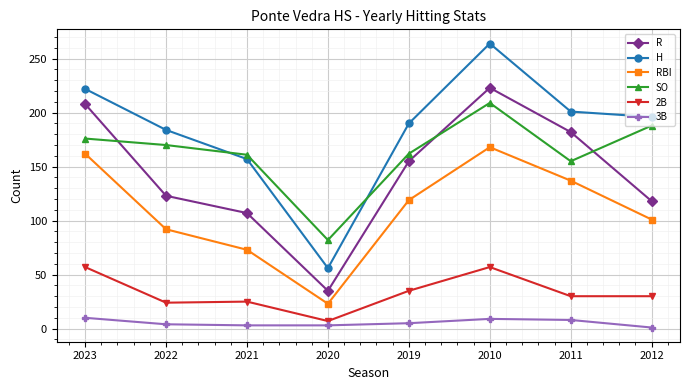

What is the sum of all 2B values?

265